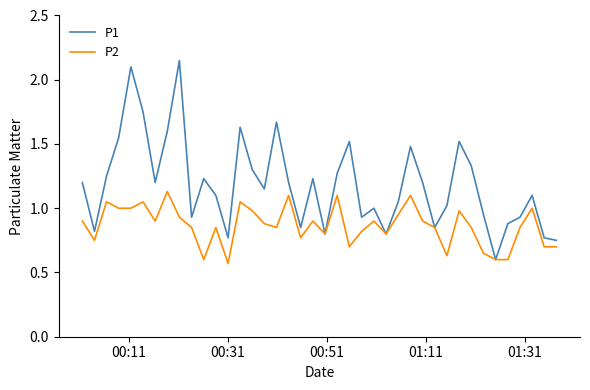

Which series has the largest range (max minus min)?

P1